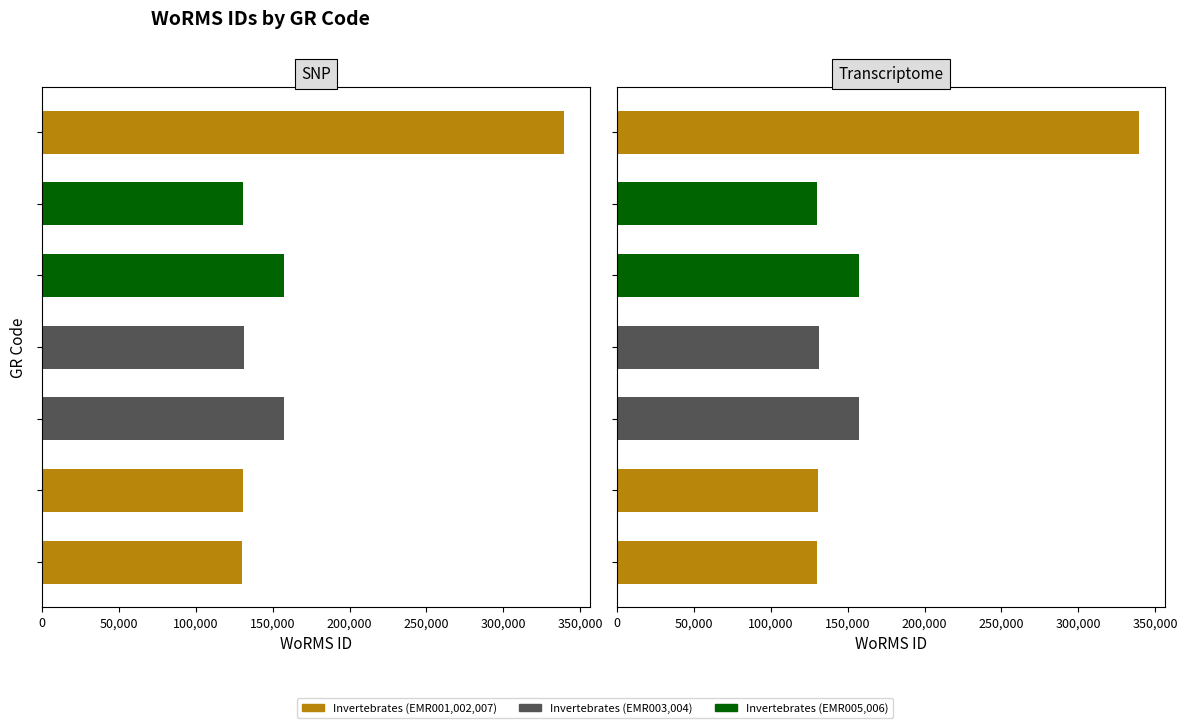

Where is the data nearest to the value 234607?

200,000